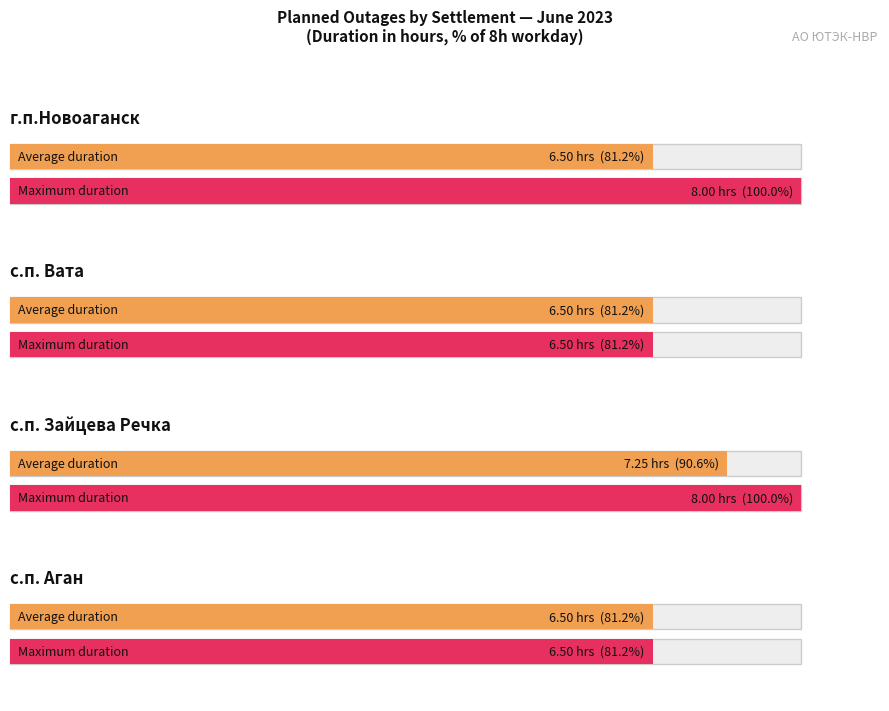

What is the label of the 5th bar from the left?

с.п. Аган